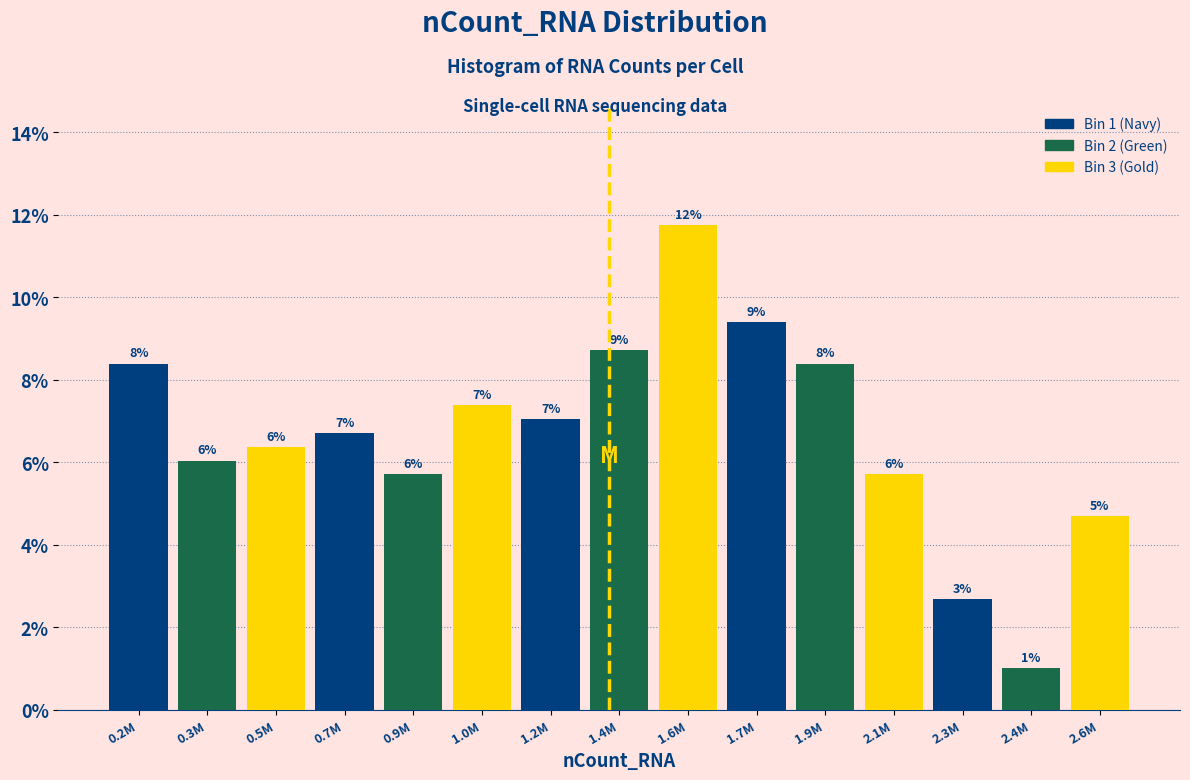

What is the label of the 8th bar from the left?

1.4M